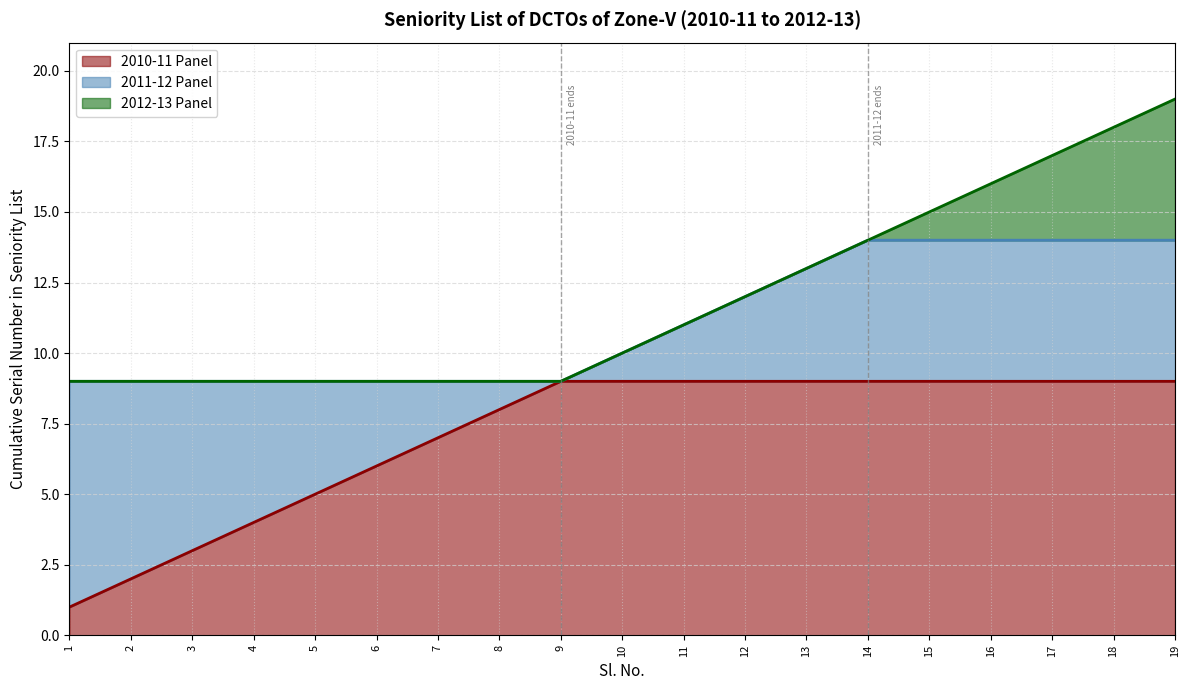

True or false: 2010-11 Panel has a value of 9 at 13.

True